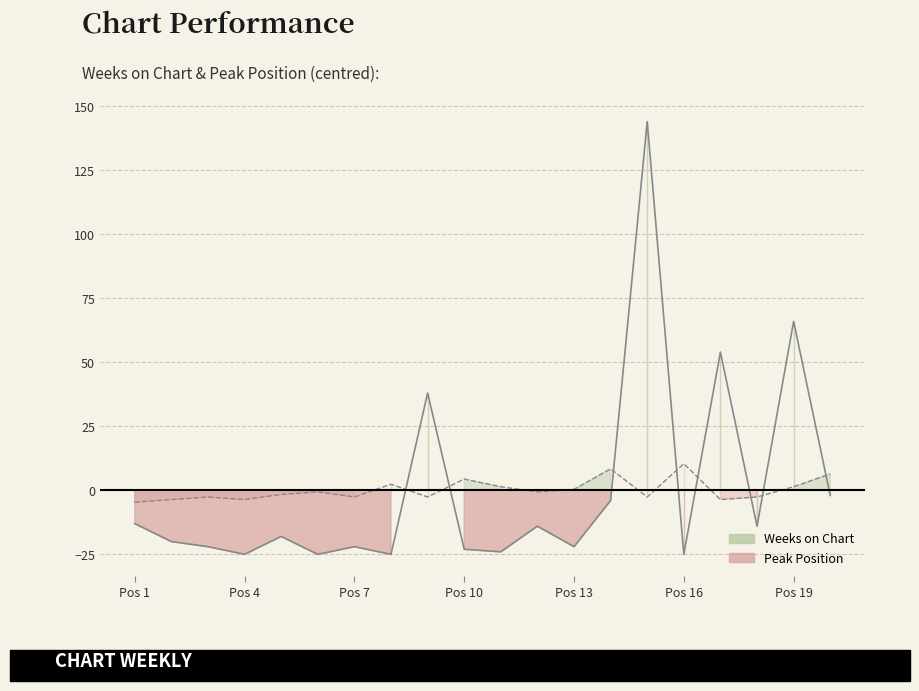

Where is the first local maximum for Weeks on Chart?

5